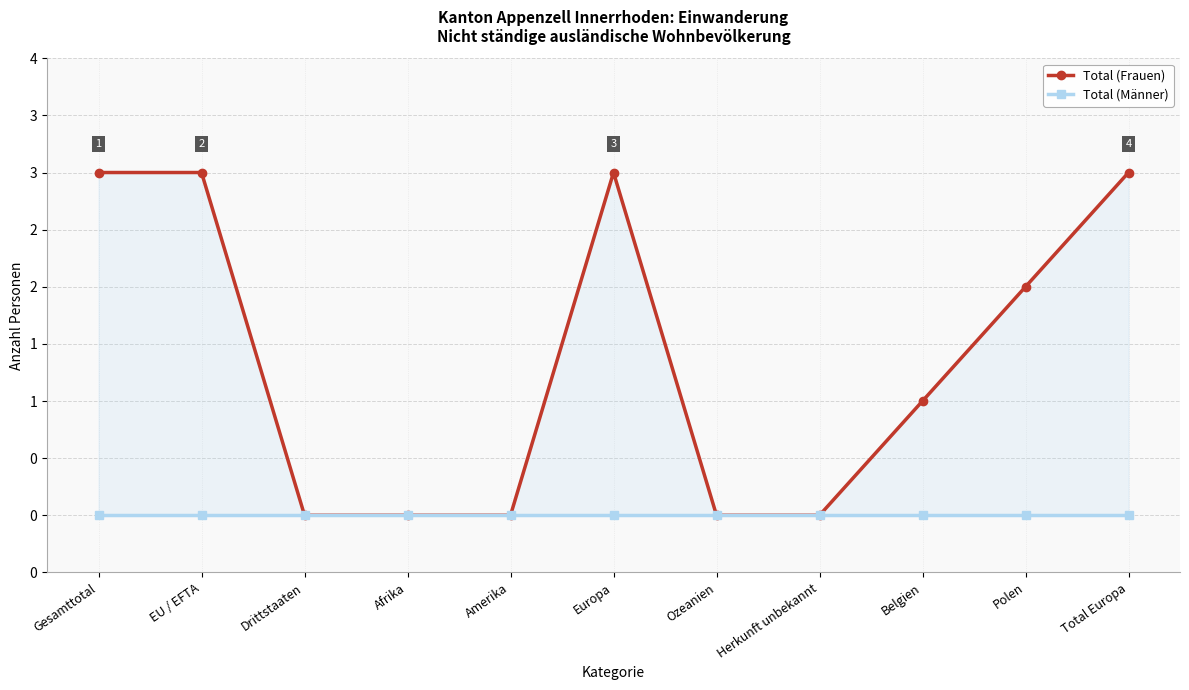

How many data points does each series have?

11